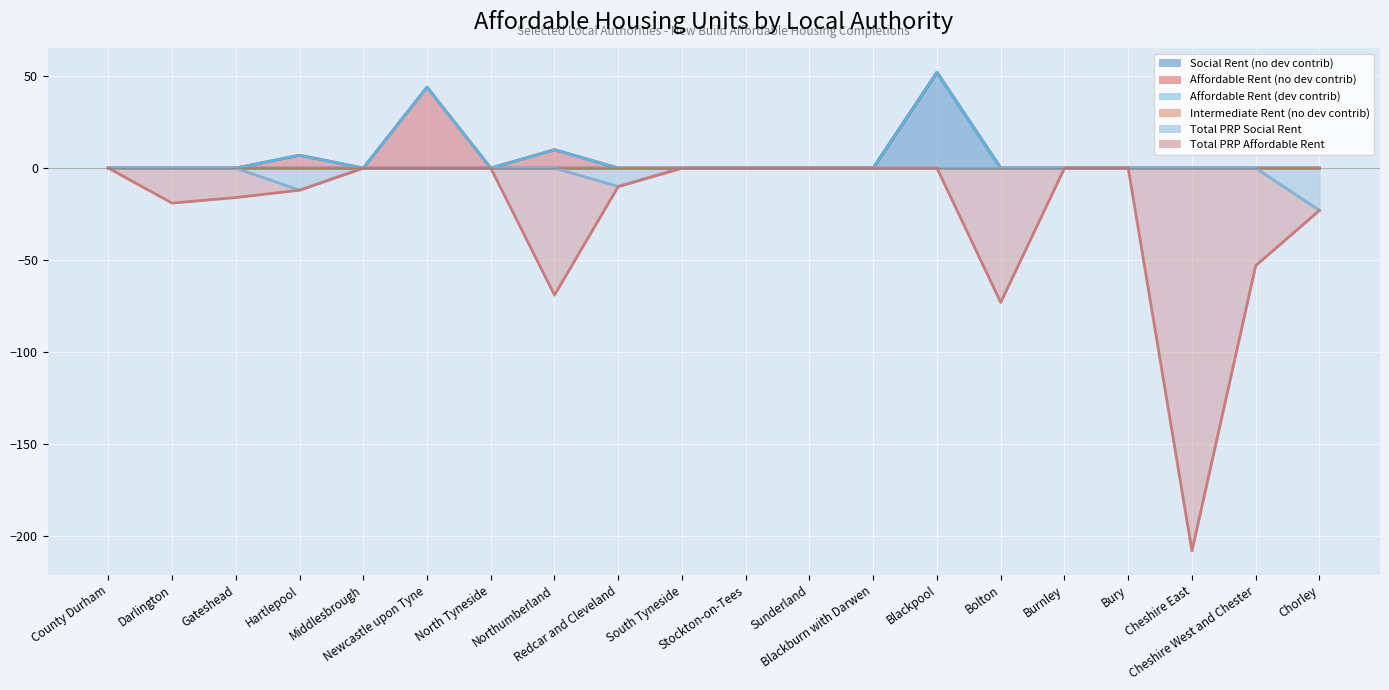

At which category does the chart reach its peak across all series?

Blackpool